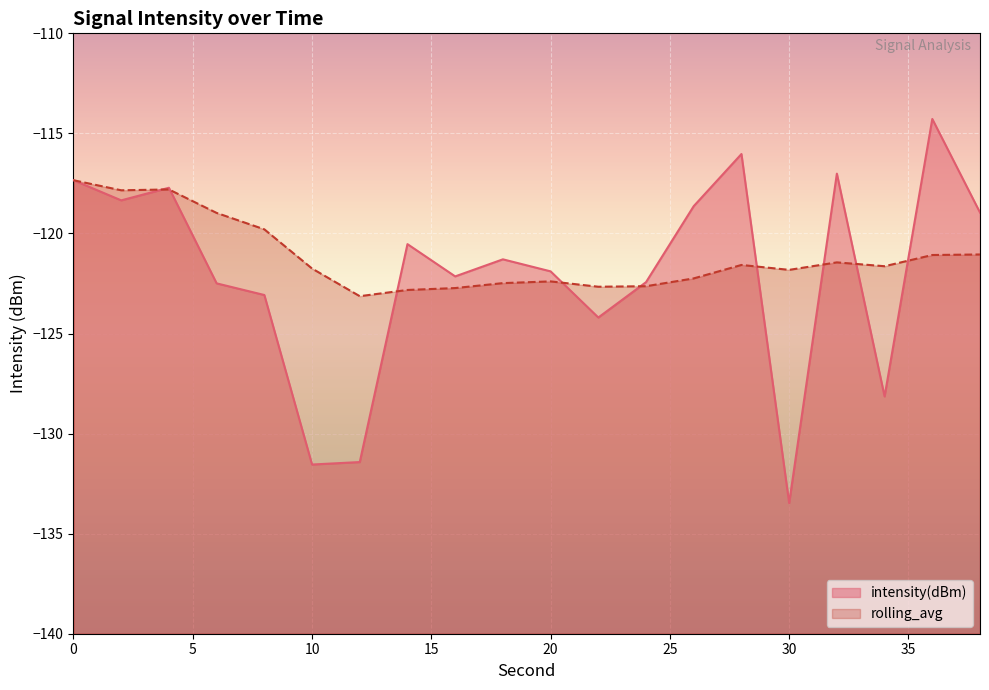

Does the chart display data point markers on the line(s)?

No